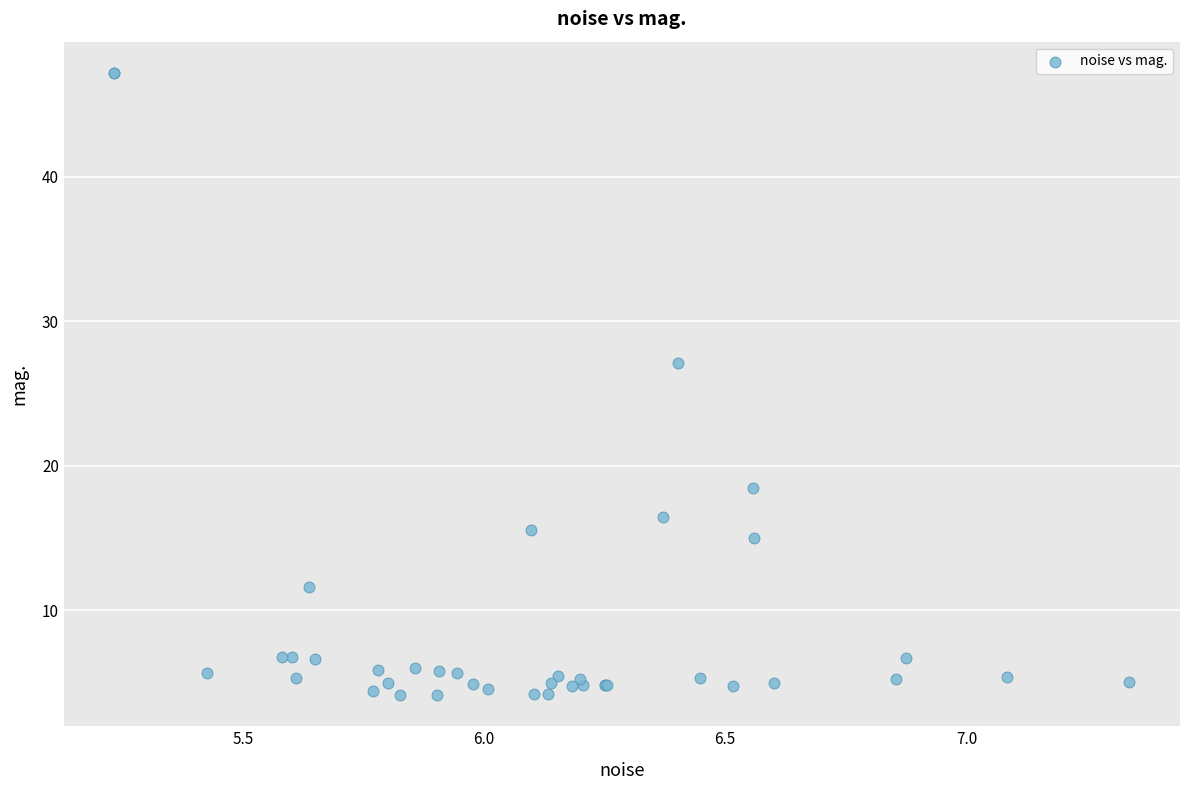

What Y value in the scatter plot is closest to 25?

27.1